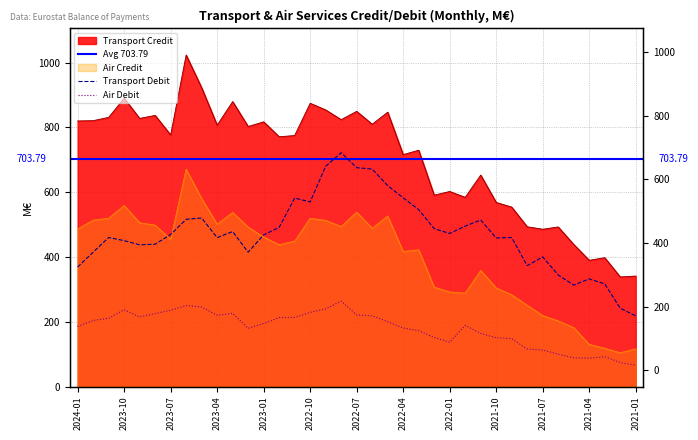

Reading right to left, transcribe all the data shown in this chart.

Transport Credit: 2021-01=341.1	2021-02=338.4	2021-03=397.9	2021-04=389.8	2021-05=438.8	2021-06=492.8	2021-07=485.8	2021-08=493.3	2021-09=554.0	2021-10=568.5	2021-11=652.9	2021-12=584.3	2022-01=602.3	2022-02=591.1	2022-03=729.7	2022-04=716.1	2022-05=847.1	2022-06=809.9	2022-07=849.7	2022-08=824.1	2022-09=854.0	2022-10=874.6	2022-11=775.1	2022-12=771.2	2023-01=817.4	2023-02=802.9	2023-03=879.8	2023-04=807.2	2023-05=922.6	2023-06=1023.7	2023-07=776.8	2023-08=837.2	2023-09=827.9	2023-10=890.0	2023-11=831.2	2023-12=821.0	2024-01=820.0
Transport Debit: 2021-01=218.1	2021-02=241.8	2021-03=317.1	2021-04=332.3	2021-05=313.1	2021-06=344.4	2021-07=400.3	2021-08=373.2	2021-09=460.0	2021-10=458.8	2021-11=514.1	2021-12=495.4	2022-01=472.6	2022-02=487.4	2022-03=546.5	2022-04=582.7	2022-05=620.4	2022-06=671.5	2022-07=675.7	2022-08=722.1	2022-09=680.2	2022-10=570.1	2022-11=581.9	2022-12=491.3	2023-01=468.2	2023-02=414.8	2023-03=478.5	2023-04=459.8	2023-05=520.4	2023-06=516.2	2023-07=469.4	2023-08=439.4	2023-09=437.6	2023-10=450.5	2023-11=460.1	2023-12=414.7	2024-01=369.0
Air Credit: 2021-01=116.5	2021-02=104.5	2021-03=118.2	2021-04=130.3	2021-05=182.0	2021-06=202.6	2021-07=219.2	2021-08=250.9	2021-09=283.3	2021-10=304.6	2021-11=358.6	2021-12=288.6	2022-01=292.0	2022-02=307.0	2022-03=422.3	2022-04=416.9	2022-05=526.8	2022-06=488.8	2022-07=538.5	2022-08=494.1	2022-09=513.0	2022-10=519.6	2022-11=449.2	2022-12=438.0	2023-01=461.7	2023-02=492.5	2023-03=537.5	2023-04=501.4	2023-05=580.5	2023-06=671.4	2023-07=454.3	2023-08=498.4	2023-09=505.8	2023-10=559.1	2023-11=519.9	2023-12=513.6	2024-01=486.3
Air Debit: 2021-01=65.8	2021-02=74.1	2021-03=92.1	2021-04=87.6	2021-05=88.8	2021-06=99.8	2021-07=112.8	2021-08=115.7	2021-09=148.0	2021-10=150.7	2021-11=163.9	2021-12=188.8	2022-01=137.0	2022-02=151.6	2022-03=172.4	2022-04=180.6	2022-05=200.2	2022-06=218.3	2022-07=221.0	2022-08=263.8	2022-09=239.7	2022-10=228.9	2022-11=213.2	2022-12=213.0	2023-01=194.6	2023-02=179.6	2023-03=226.0	2023-04=220.1	2023-05=245.4	2023-06=250.1	2023-07=235.6	2023-08=225.2	2023-09=215.1	2023-10=236.9	2023-11=210.8	2023-12=203.9	2024-01=185.3